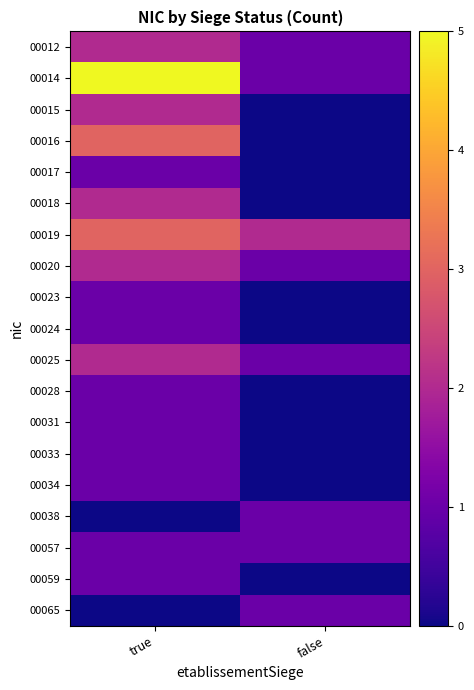

Reading left to right, what are all the values shown in this chart?

00012: true=2	false=1
00014: true=5	false=1
00015: true=2	false=0
00016: true=3	false=0
00017: true=1	false=0
00018: true=2	false=0
00019: true=3	false=2
00020: true=2	false=1
00023: true=1	false=0
00024: true=1	false=0
00025: true=2	false=1
00028: true=1	false=0
00031: true=1	false=0
00033: true=1	false=0
00034: true=1	false=0
00038: true=0	false=1
00057: true=1	false=1
00059: true=1	false=0
00065: true=0	false=1